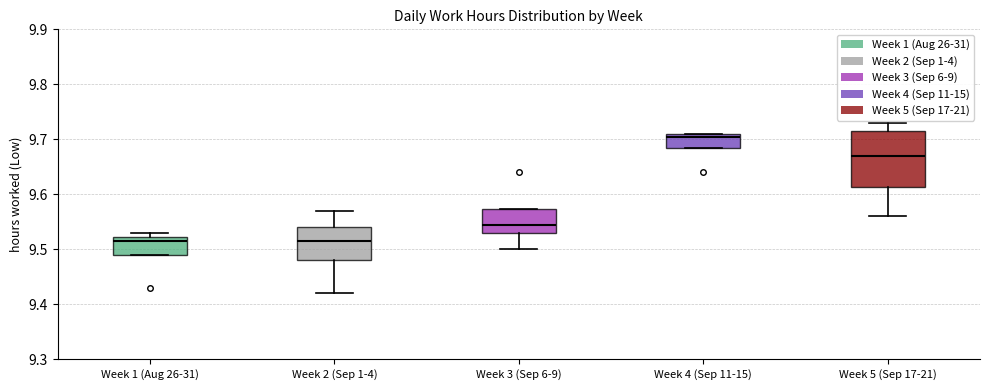

Which box's median line is the highest?

Week 4 (Sep 11-15)